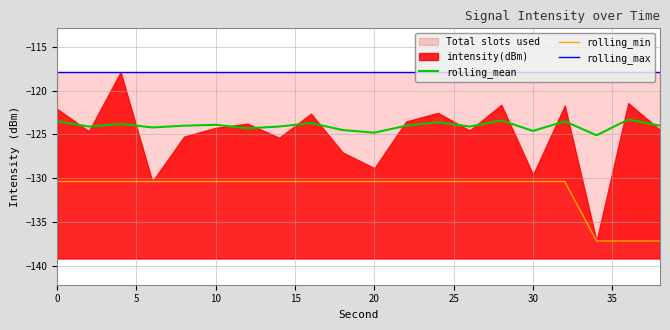

The value of rolling_mean at 0 is -123.5. True or false?

True